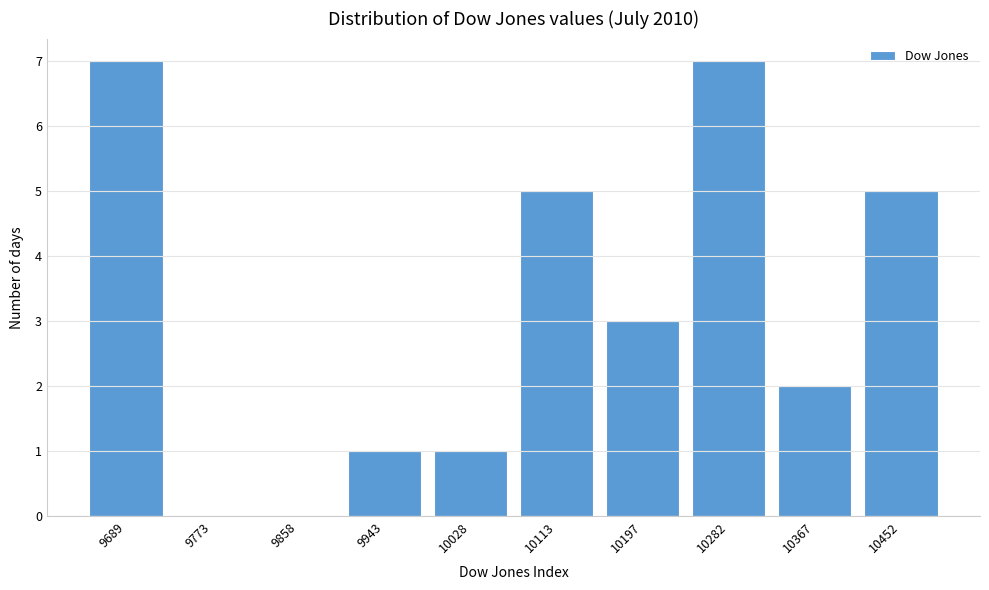

Reading left to right, transcribe all the data shown in this chart.

9689=7	9773=0	9858=0	9943=1	10028=1	10113=5	10197=3	10282=7	10367=2	10452=5